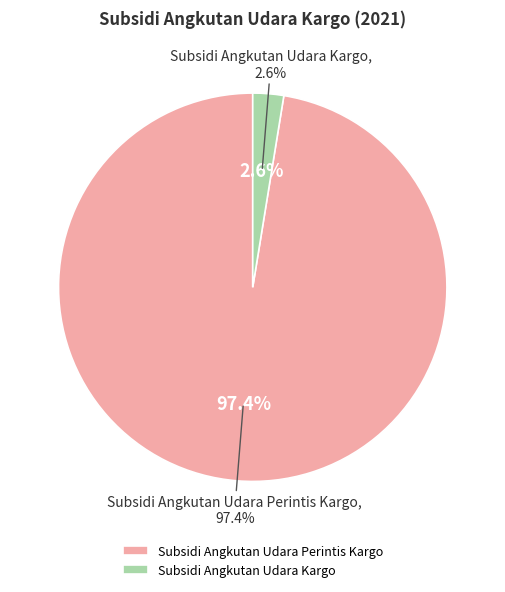

Which slice is the smallest?

Subsidi Angkutan Udara Kargo